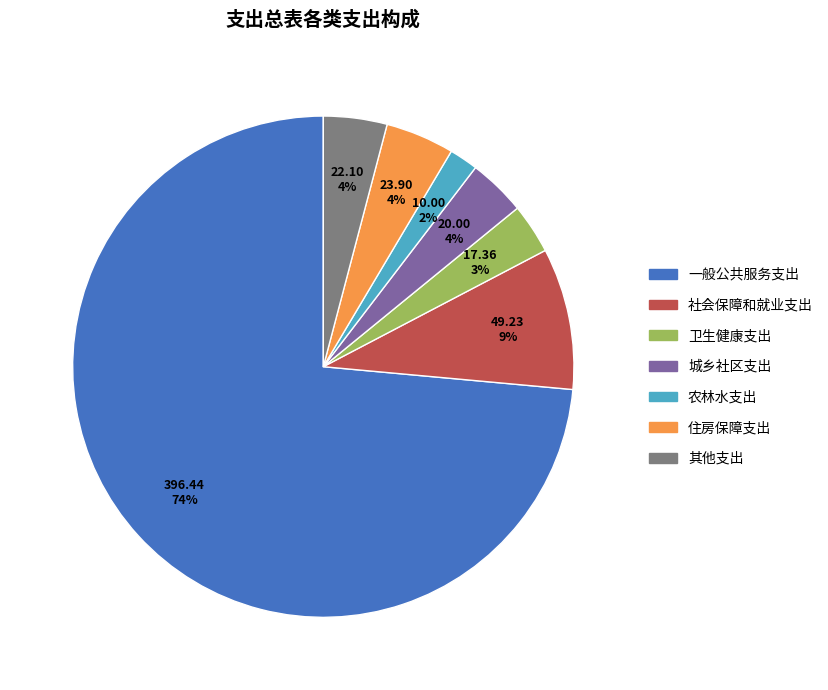

Which category accounts for the majority?

一般公共服务支出